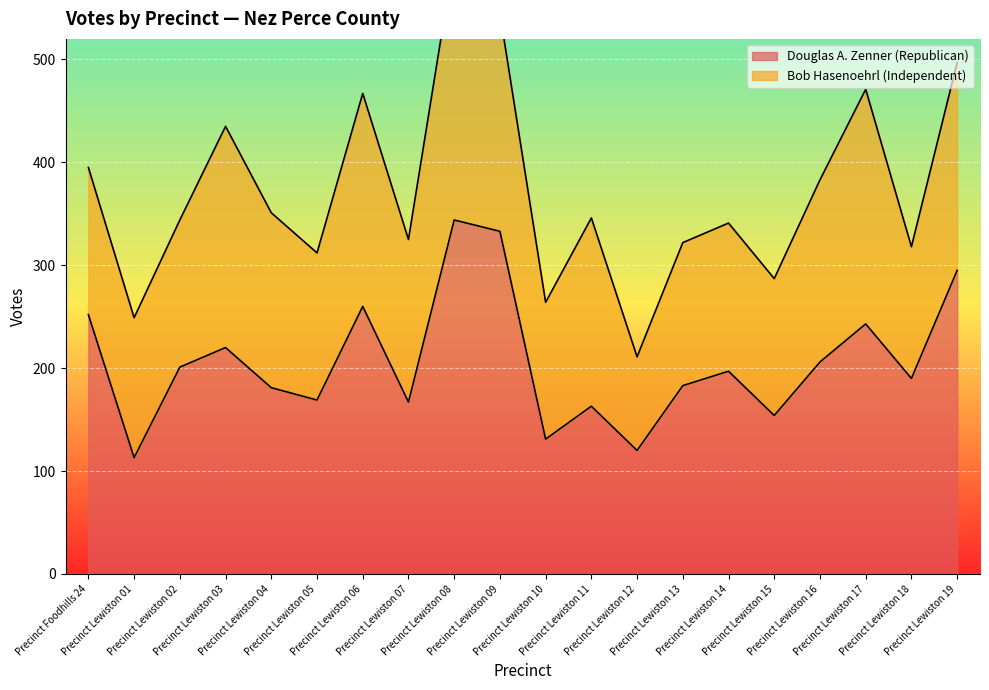

Which category has the lowest value across all series?

Precinct Lewiston 01